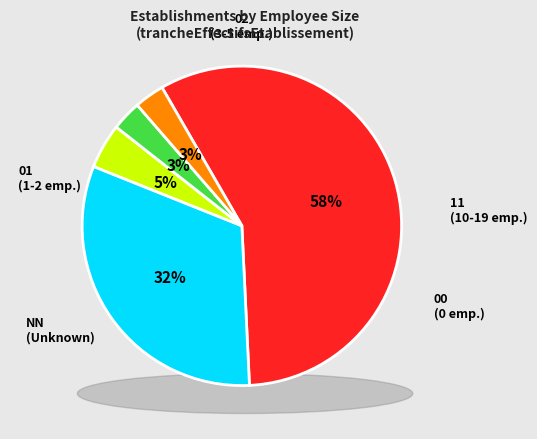

How much of the chart is everything except 00?

97.0%